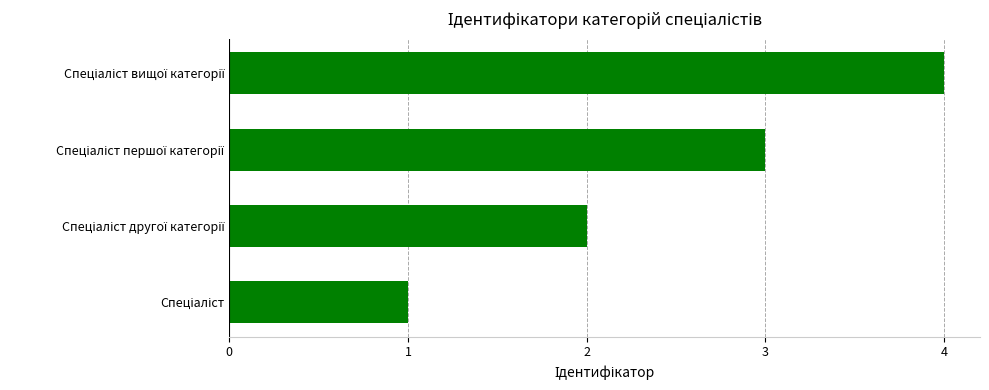

What is the difference between the maximum and minimum values?

3